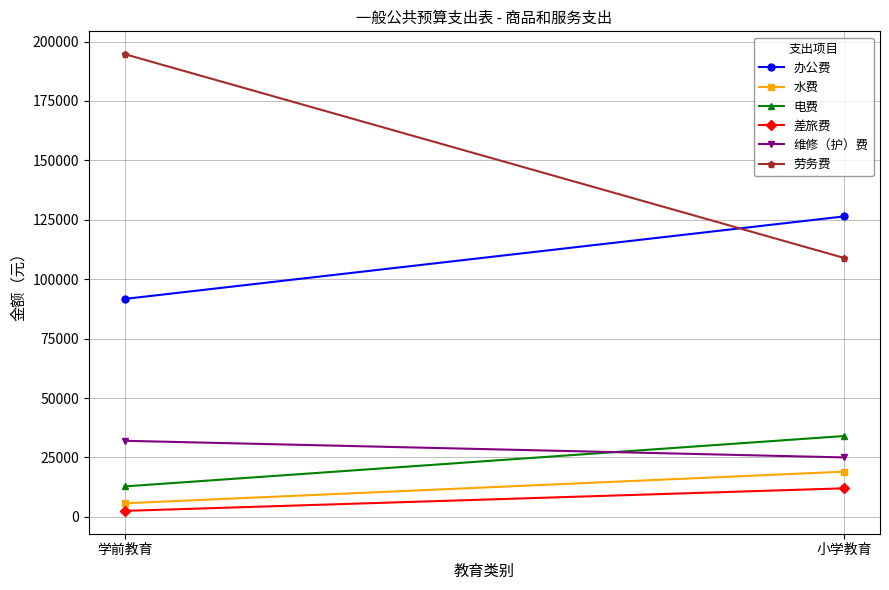

At which category is the sum across all series the highest?

学前教育